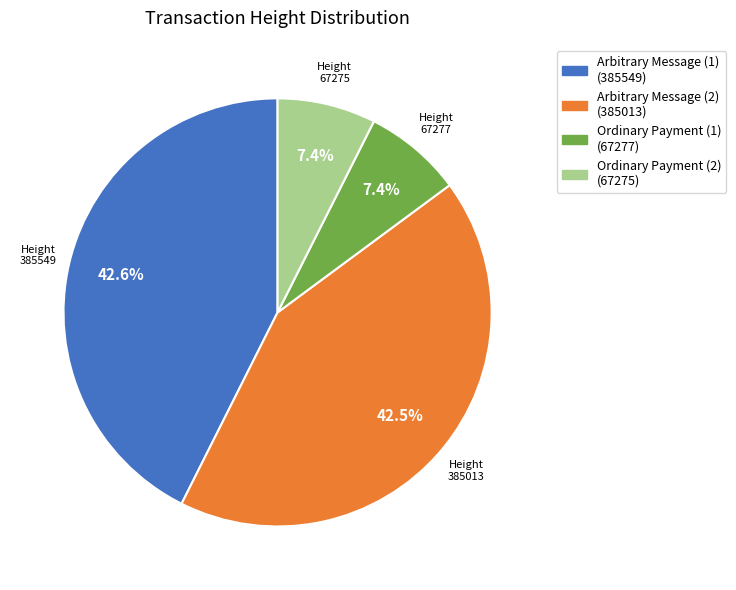

How many segments does this pie chart have?

4